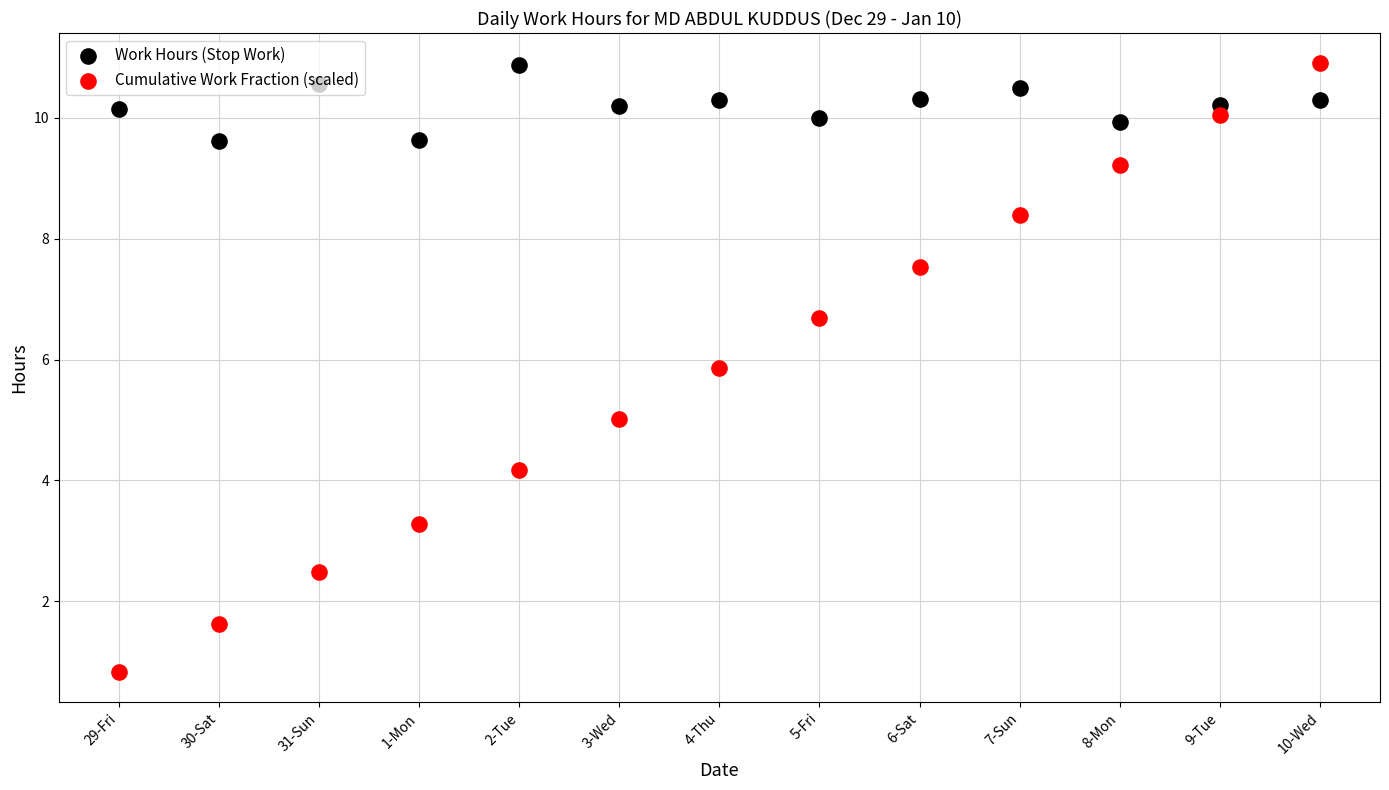

Which series reaches the minimum Y coordinate?

Cumulative Work Fraction (scaled)